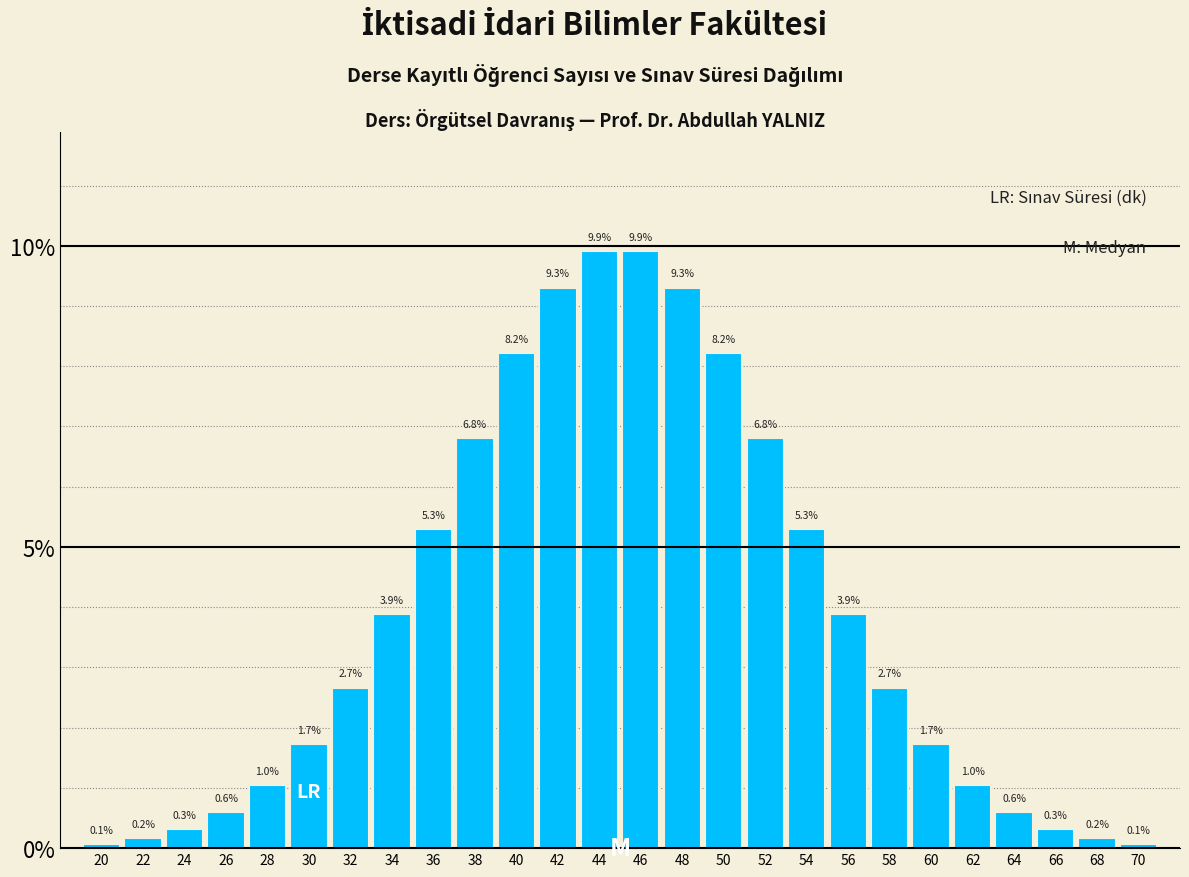

Reading right to left, what are all the values shown in this chart?

0.1	0.2	0.3	0.6	1.0	1.7	2.7	3.9	5.3	6.8	8.2	9.3	9.9	9.9	9.3	8.2	6.8	5.3	3.9	2.7	1.7	1.0	0.6	0.3	0.2	0.1